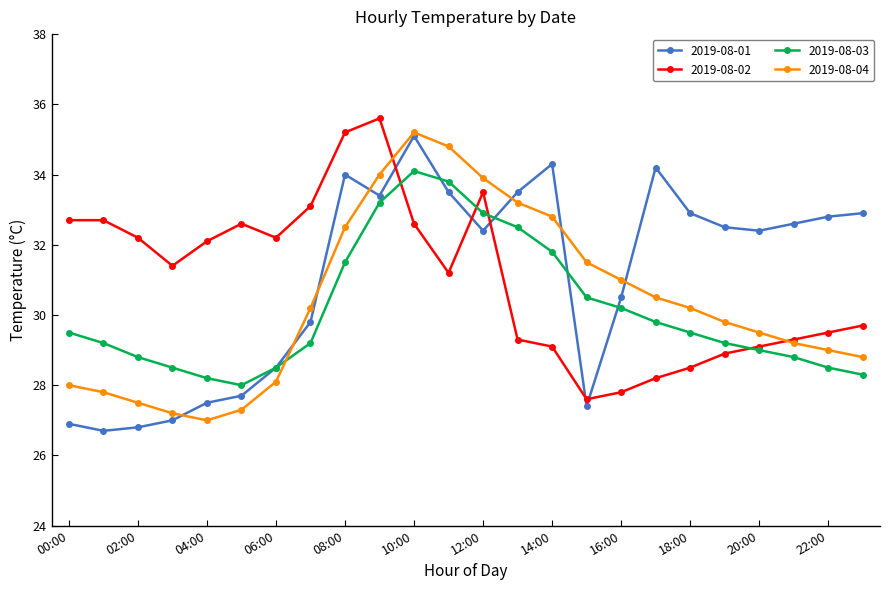

What is the difference between the maximum and minimum values in the 2019-08-03 series?

6.1